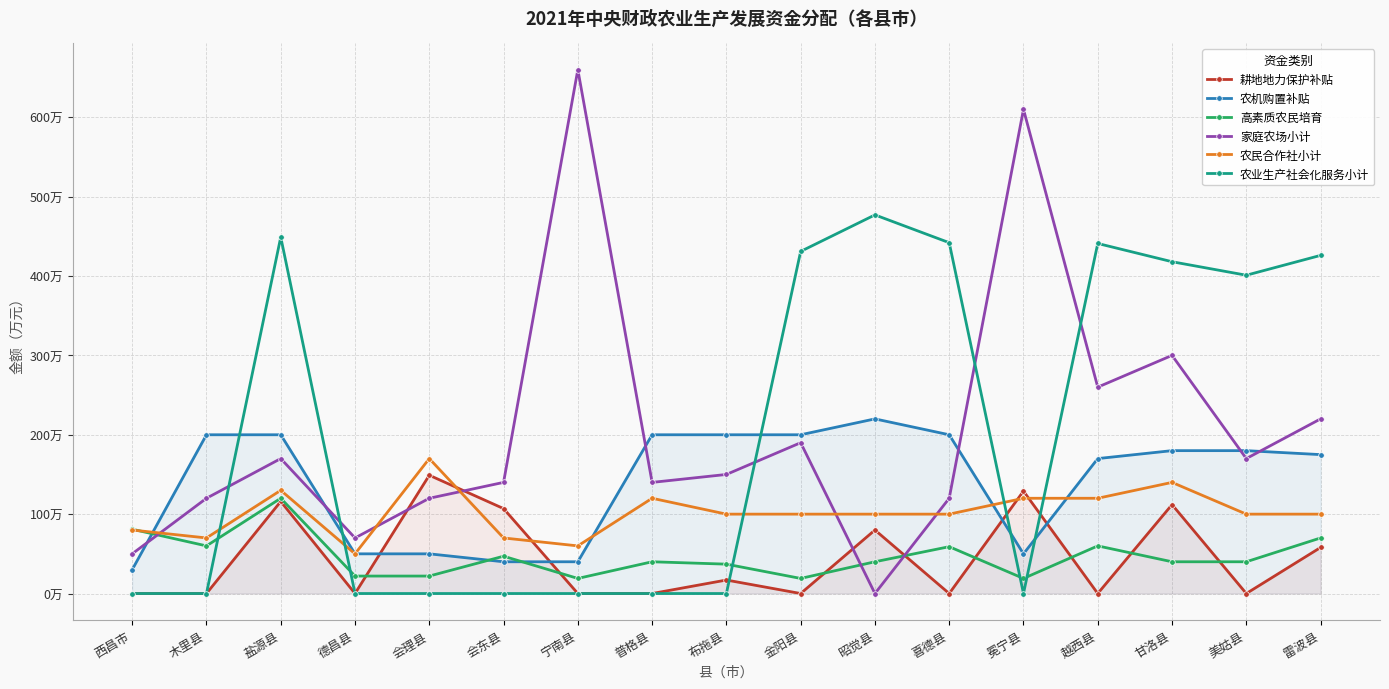

Reading left to right, transcribe all the data shown in this chart.

耕地地力保护补贴: 西昌市=0	木里县=0	盐源县=116	德昌县=0	会理县=149	会东县=107	宁南县=0	普格县=0	布拖县=17	金阳县=0	昭觉县=80	喜德县=0	冕宁县=129	越西县=0	甘洛县=112	美姑县=0	雷波县=58
农机购置补贴: 西昌市=30	木里县=200	盐源县=200	德昌县=50	会理县=50	会东县=40	宁南县=40	普格县=200	布拖县=200	金阳县=200	昭觉县=220	喜德县=200	冕宁县=50	越西县=170	甘洛县=180	美姑县=180	雷波县=175
高素质农民培育: 西昌市=81	木里县=60	盐源县=120	德昌县=22	会理县=22	会东县=47	宁南县=19	普格县=40	布拖县=37	金阳县=19	昭觉县=40	喜德县=59	冕宁县=19	越西县=60	甘洛县=40	美姑县=40	雷波县=70
家庭农场小计: 西昌市=50	木里县=120	盐源县=170	德昌县=70	会理县=120	会东县=140	宁南县=660	普格县=140	布拖县=150	金阳县=190	昭觉县=0	喜德县=120	冕宁县=610	越西县=260	甘洛县=300	美姑县=170	雷波县=220
农民合作社小计: 西昌市=80	木里县=70	盐源县=130	德昌县=50	会理县=170	会东县=70	宁南县=60	普格县=120	布拖县=100	金阳县=100	昭觉县=100	喜德县=100	冕宁县=120	越西县=120	甘洛县=140	美姑县=100	雷波县=100
农业生产社会化服务小计: 西昌市=0	木里县=0	盐源县=449	德昌县=0	会理县=0	会东县=0	宁南县=0	普格县=0	布拖县=0	金阳县=431	昭觉县=477	喜德县=442	冕宁县=0	越西县=441	甘洛县=418	美姑县=401	雷波县=426